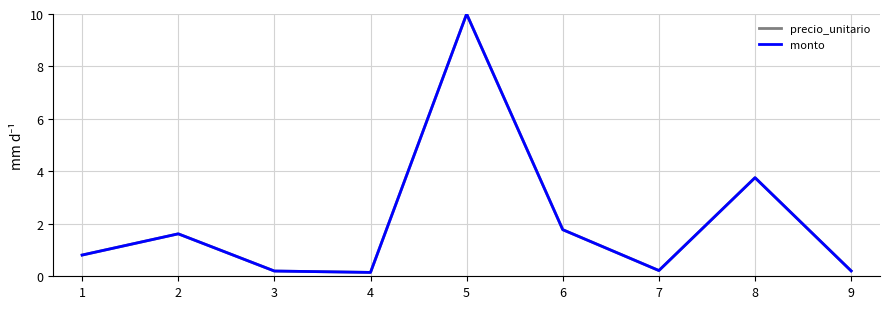

Is this an area chart (filled region under the line)?

No